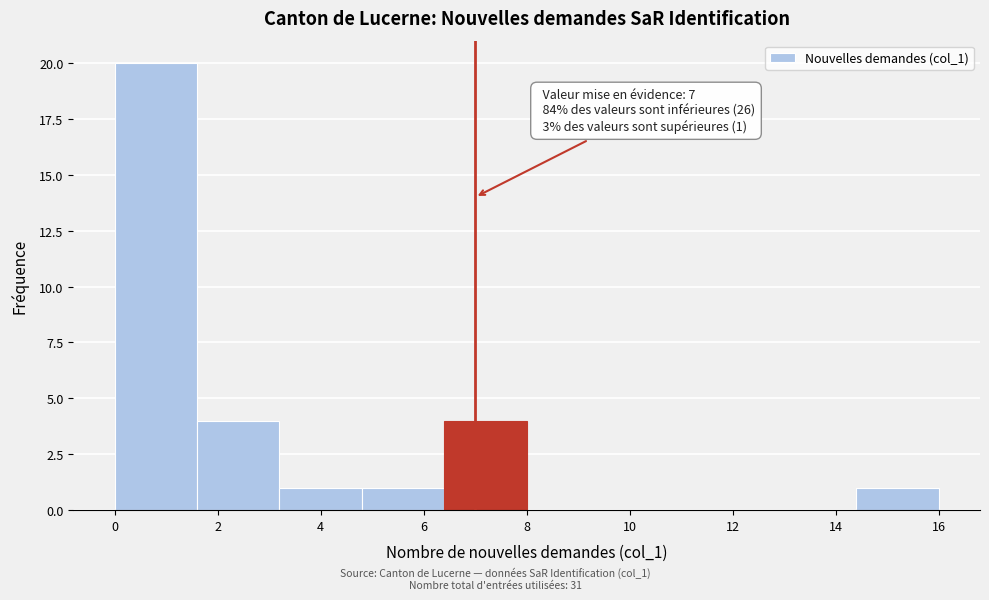

Which range on the x-axis has the tallest bar?

0.0 to 1.6